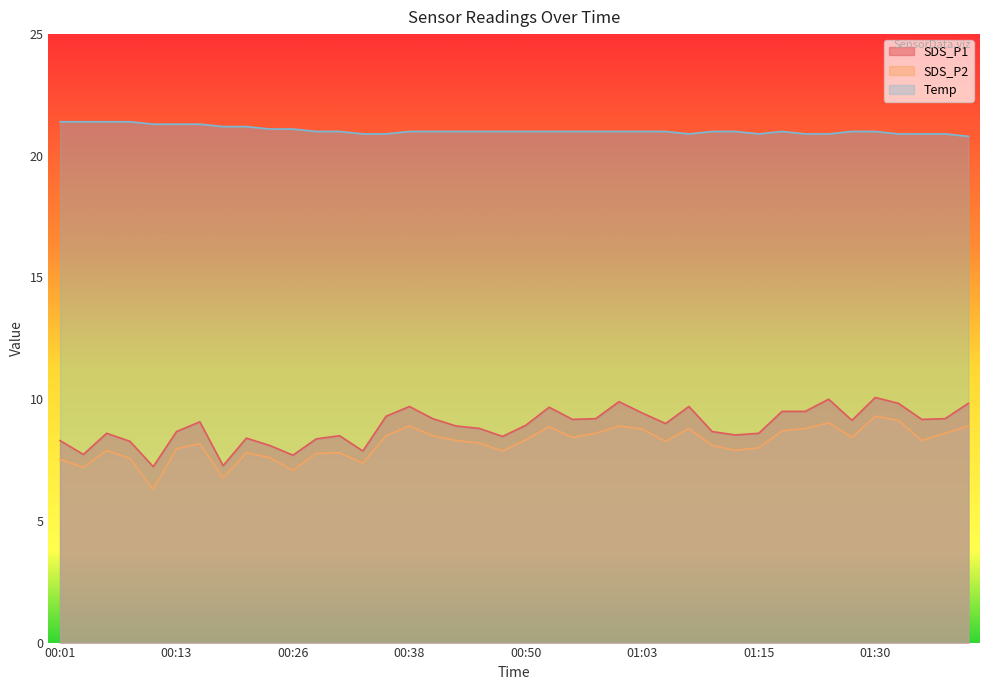

What is the label of the 30th point from the right?

00:26